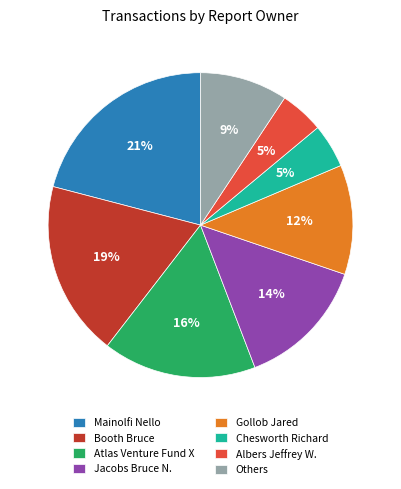

What is the largest slice in the pie chart?

Mainolfi Nello